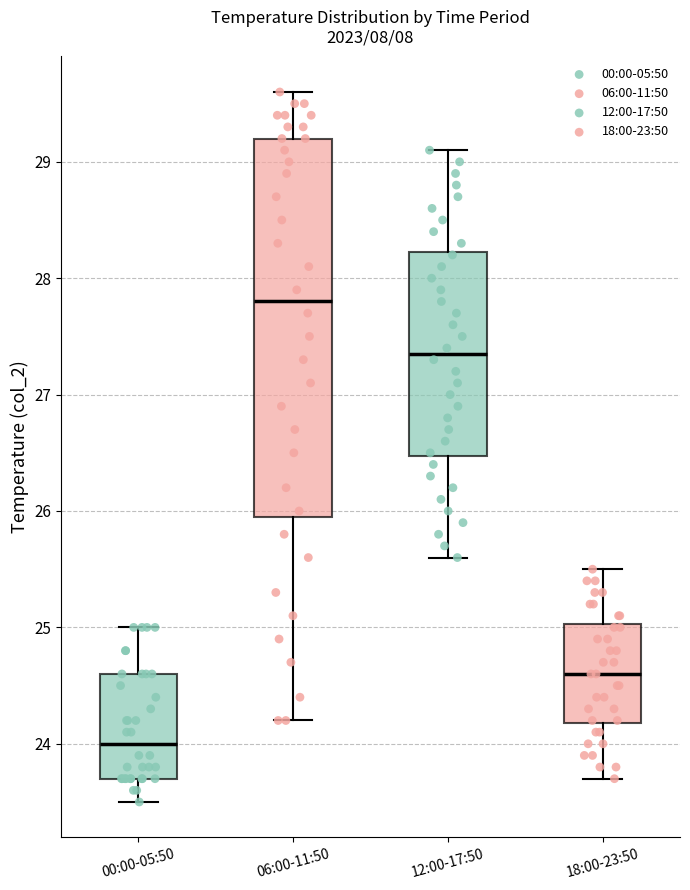

Which box is the tallest, from its lower edge to its upper edge?

06:00-11:50